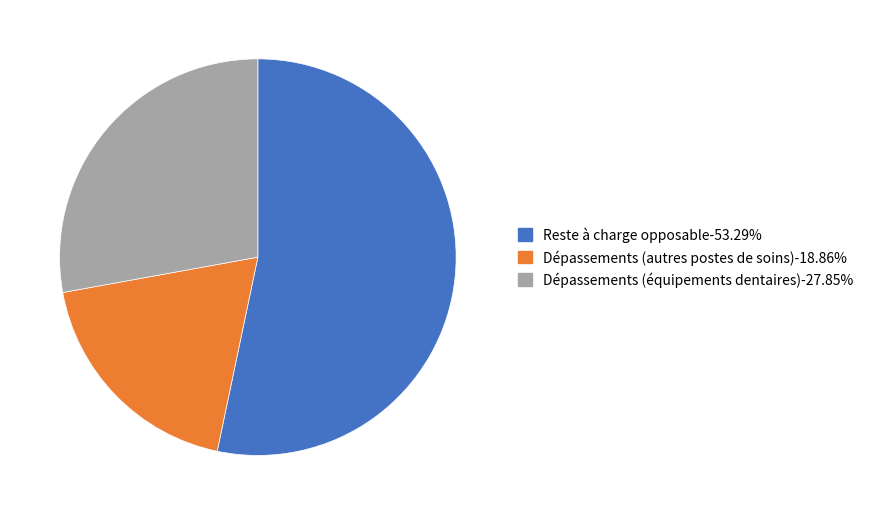

What is the ratio of the value at Reste à charge opposable-53.29% to the value at Dépassements (équipements dentaires)-27.85%?

1.9